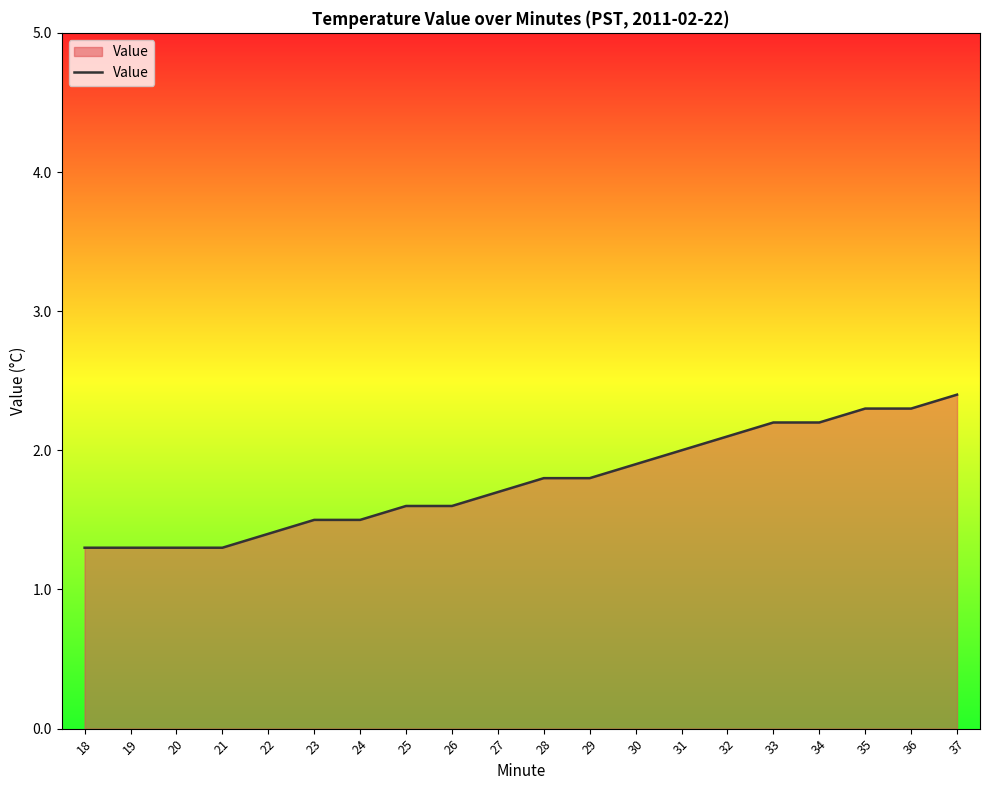

What is the change in value from 21 to 23?

+0.2